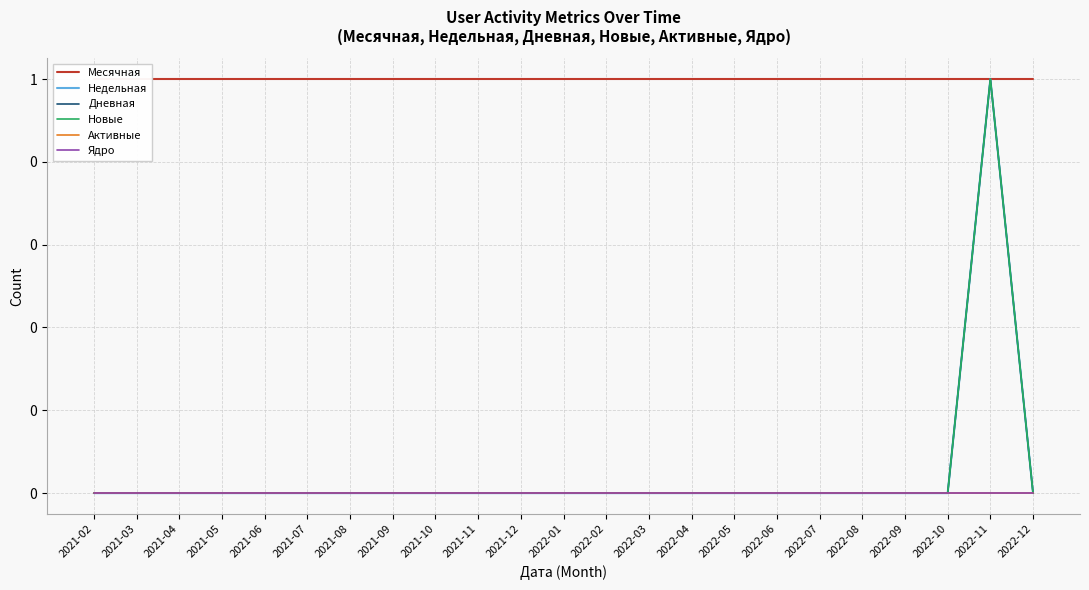

Is this an area chart (filled region under the line)?

No